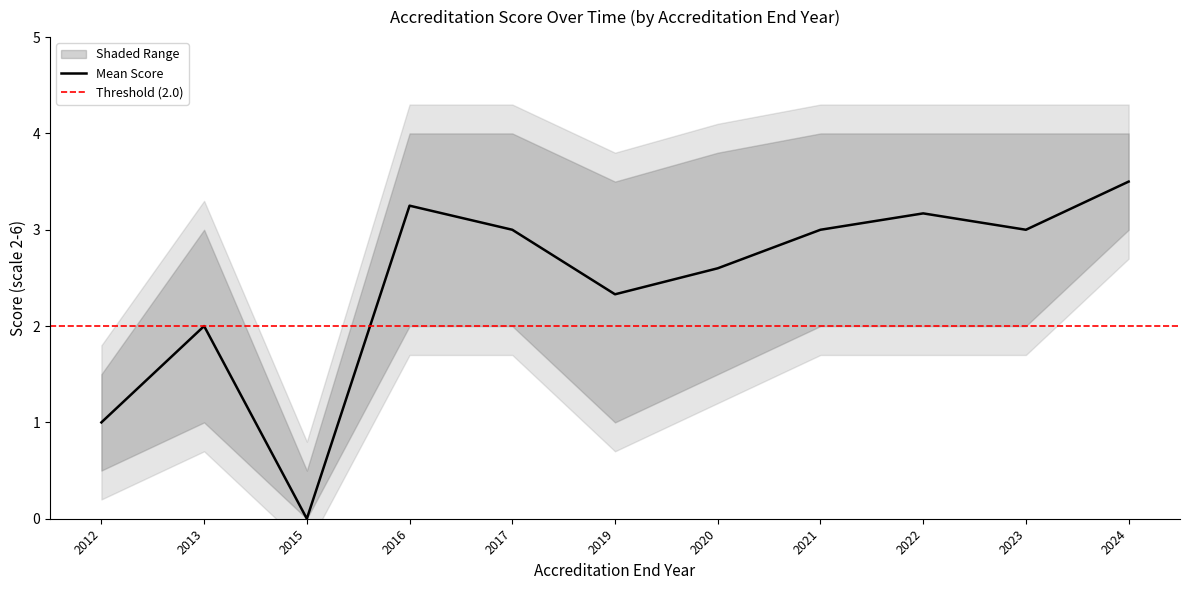

How many data points in Mean Score are above 3?

3